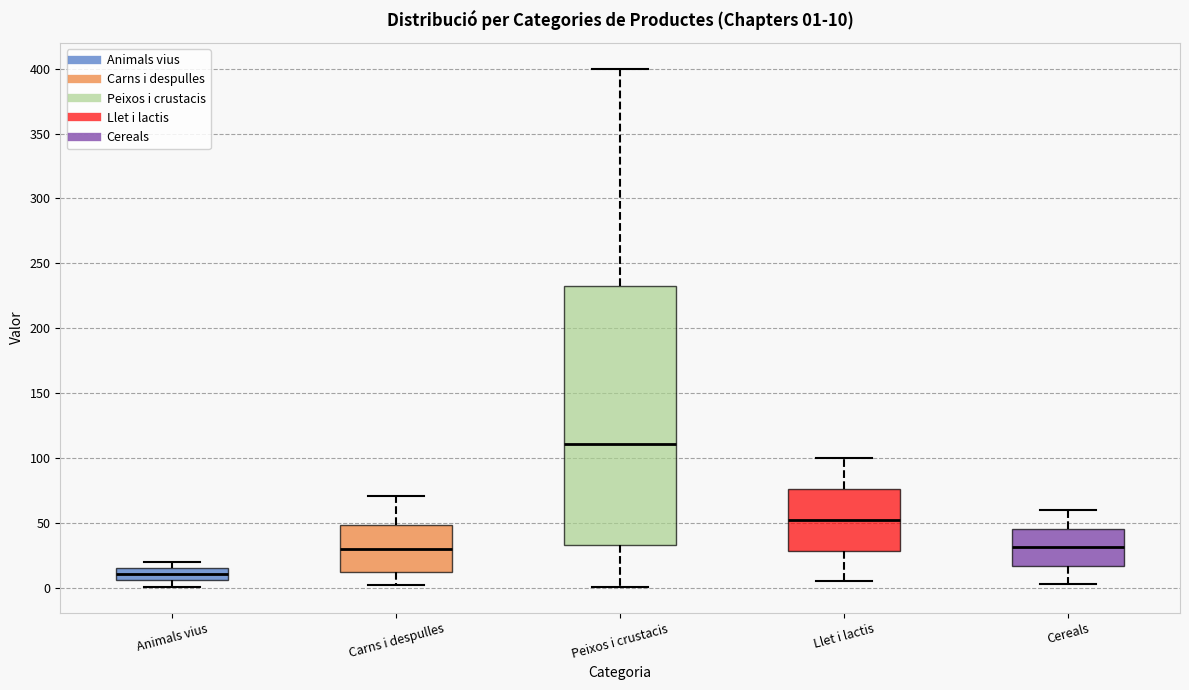

Which box has the lowest median line?

Animals vius